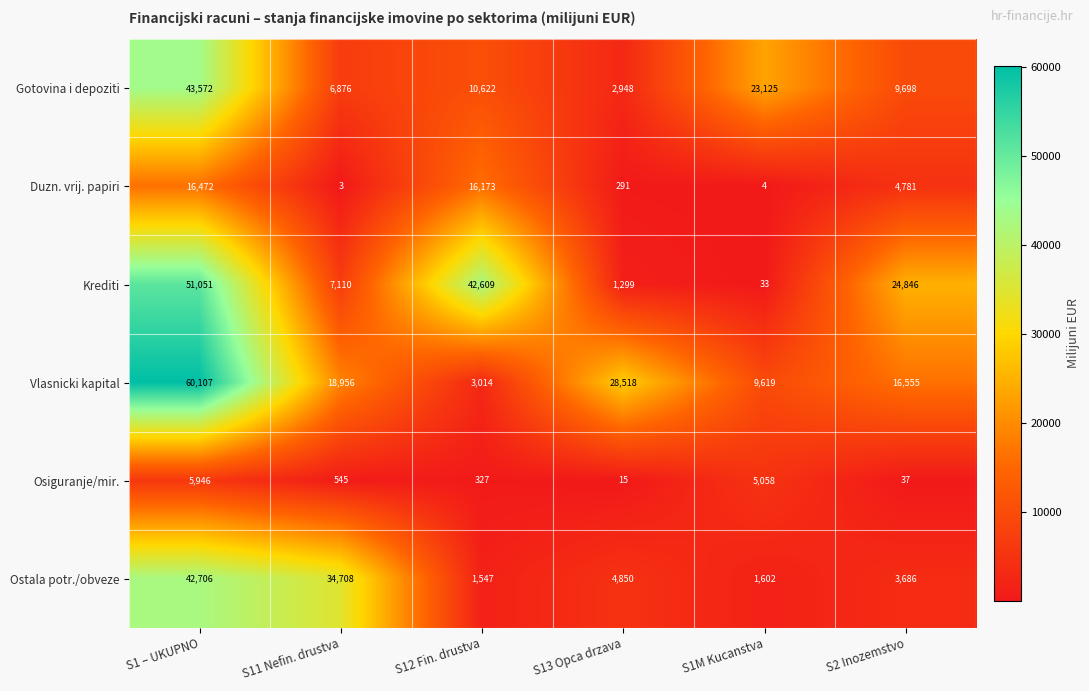

What is the difference between the maximum and second lowest values in the Osiguranje/mir. series?

5909